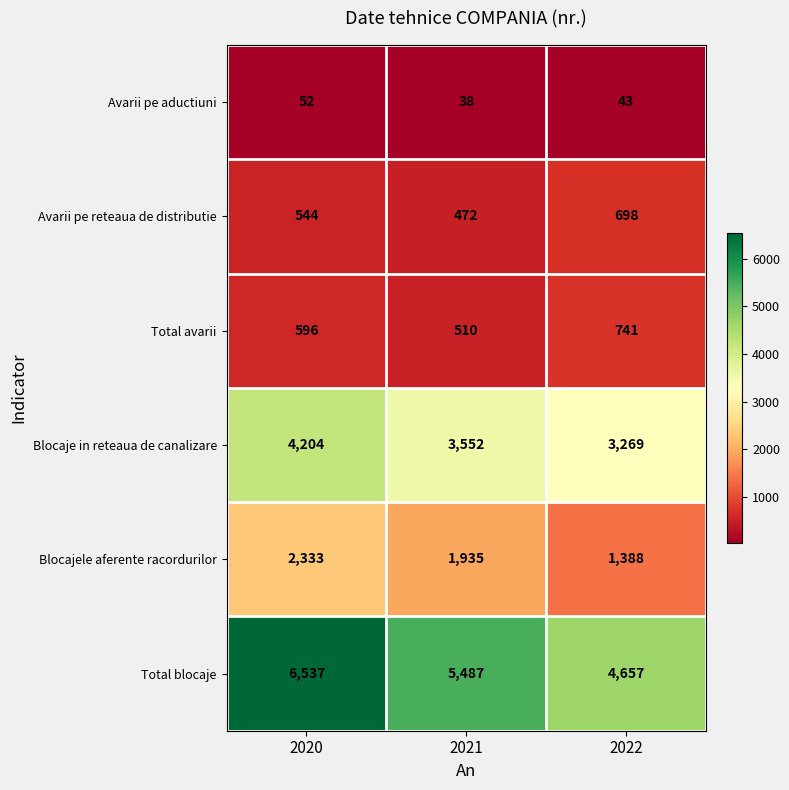

What is the maximum value shown in the chart?

6537